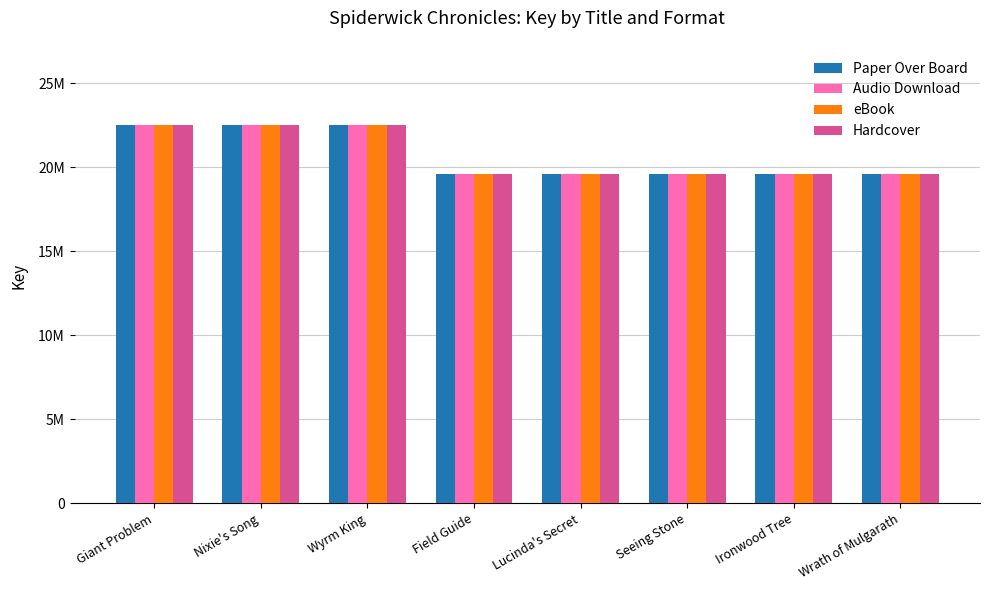

What are all the series names shown in the legend?

Paper Over Board, Audio Download, eBook, Hardcover